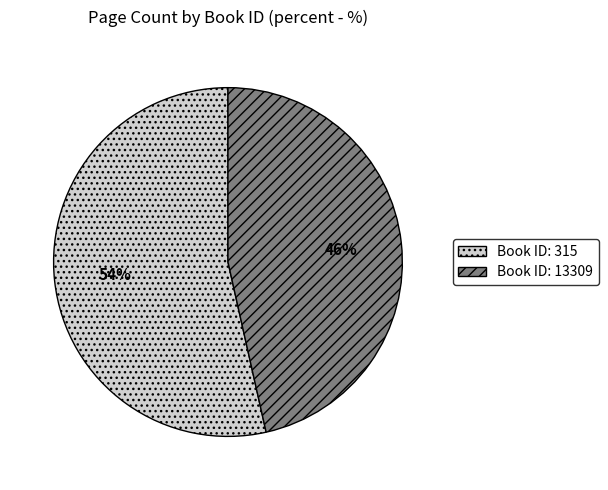

To the nearest percent, what is the average slice percentage?

50%